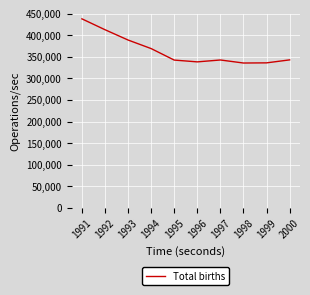

How many interior local peaks (higher than both neighbors) does the data have?

1